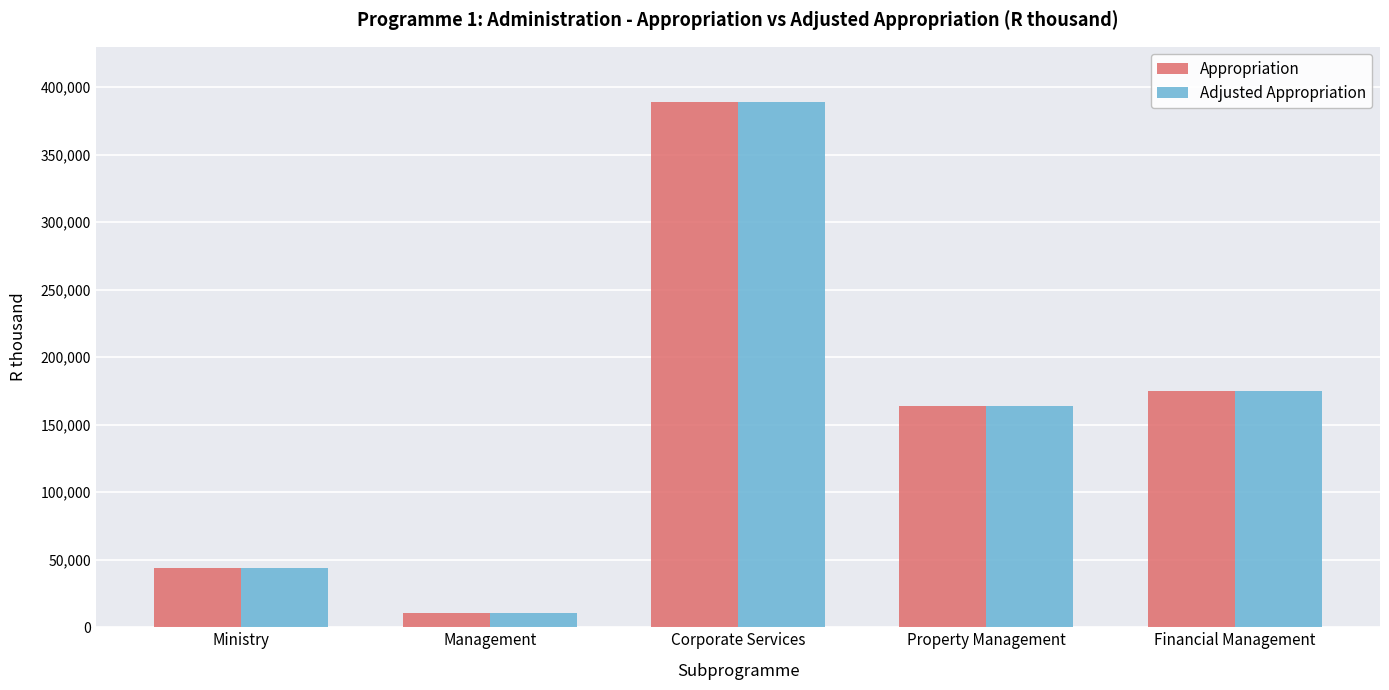

What position from the left is Property Management?

4